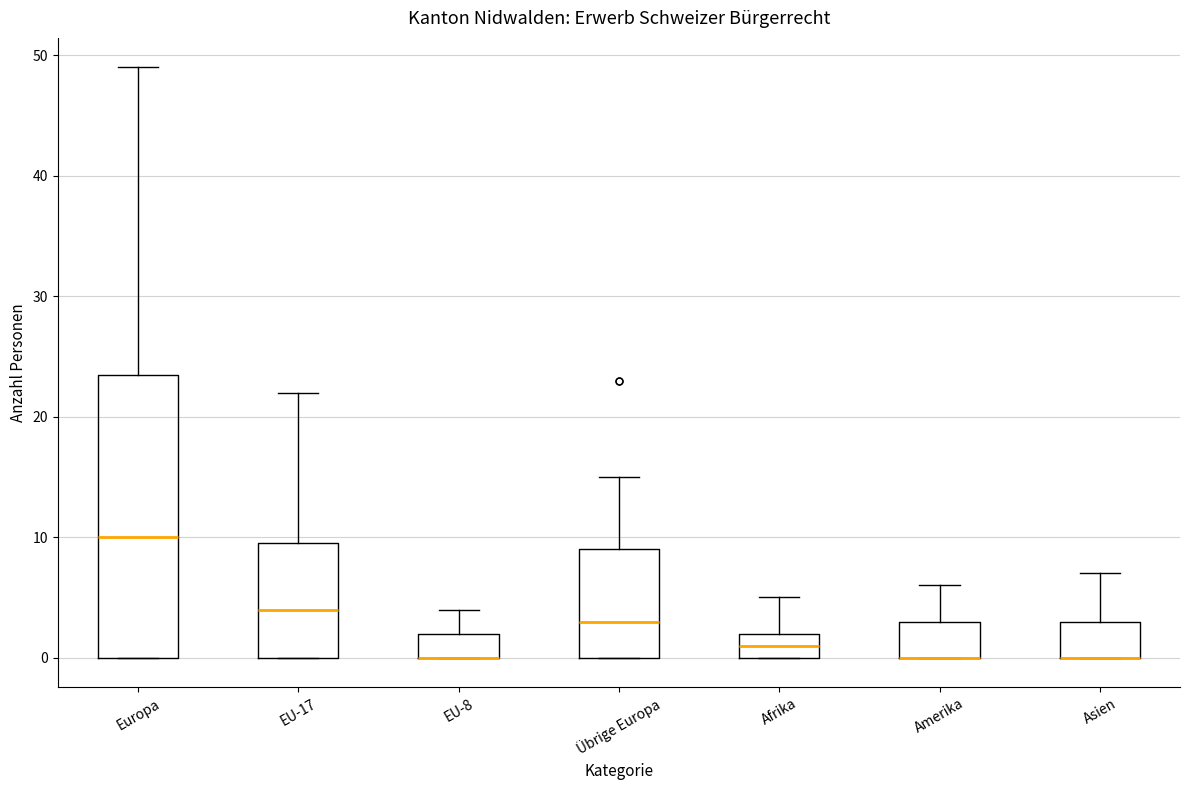

Where is the upper edge of the box for Amerika on the y-axis? The values are not printed on the chart, so give them approximately, as read against the axis.

3